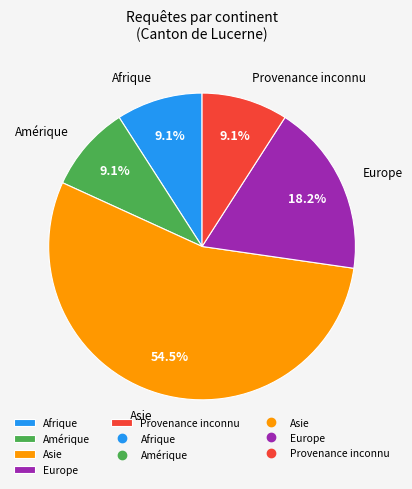

To the nearest percent, what percentage of the pie is Afrique?

9%